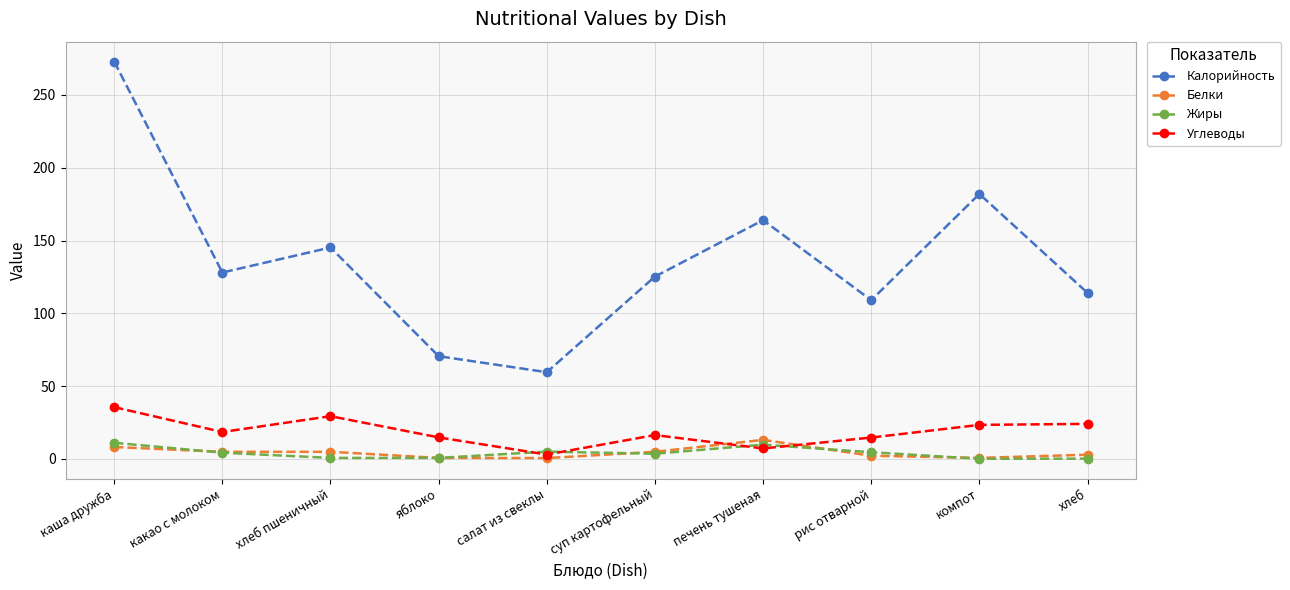

At which category does the chart reach its peak across all series?

каша дружба